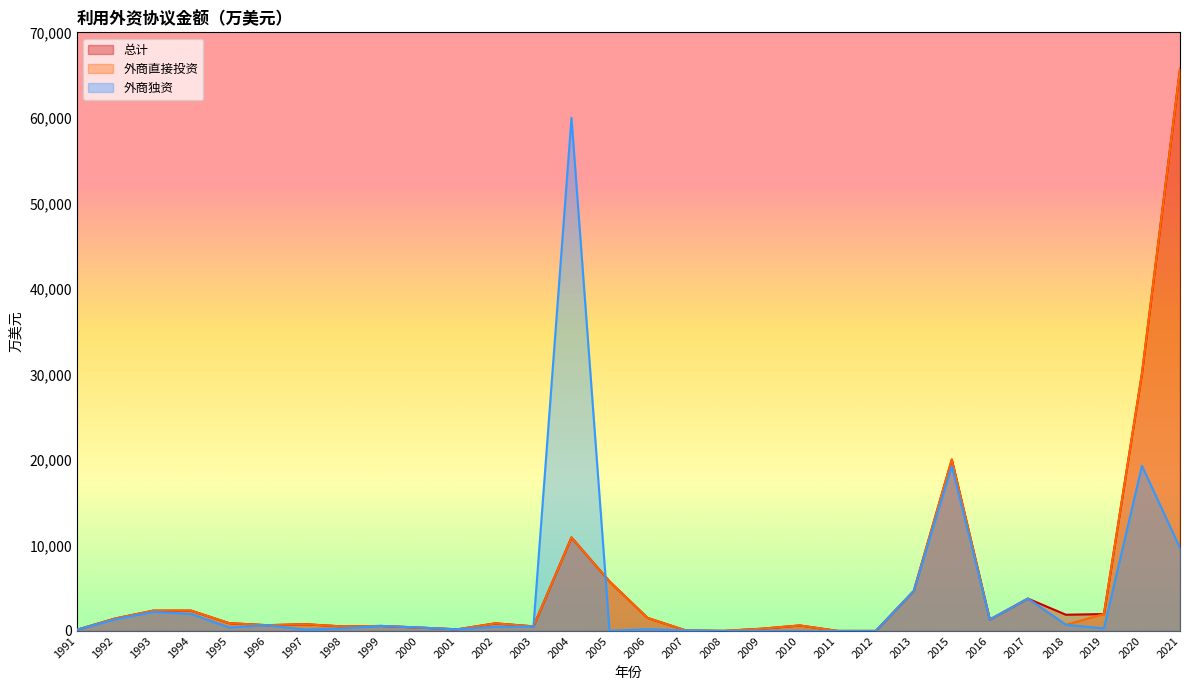

What is the average value of the 外商直接投资 series?

5313.0